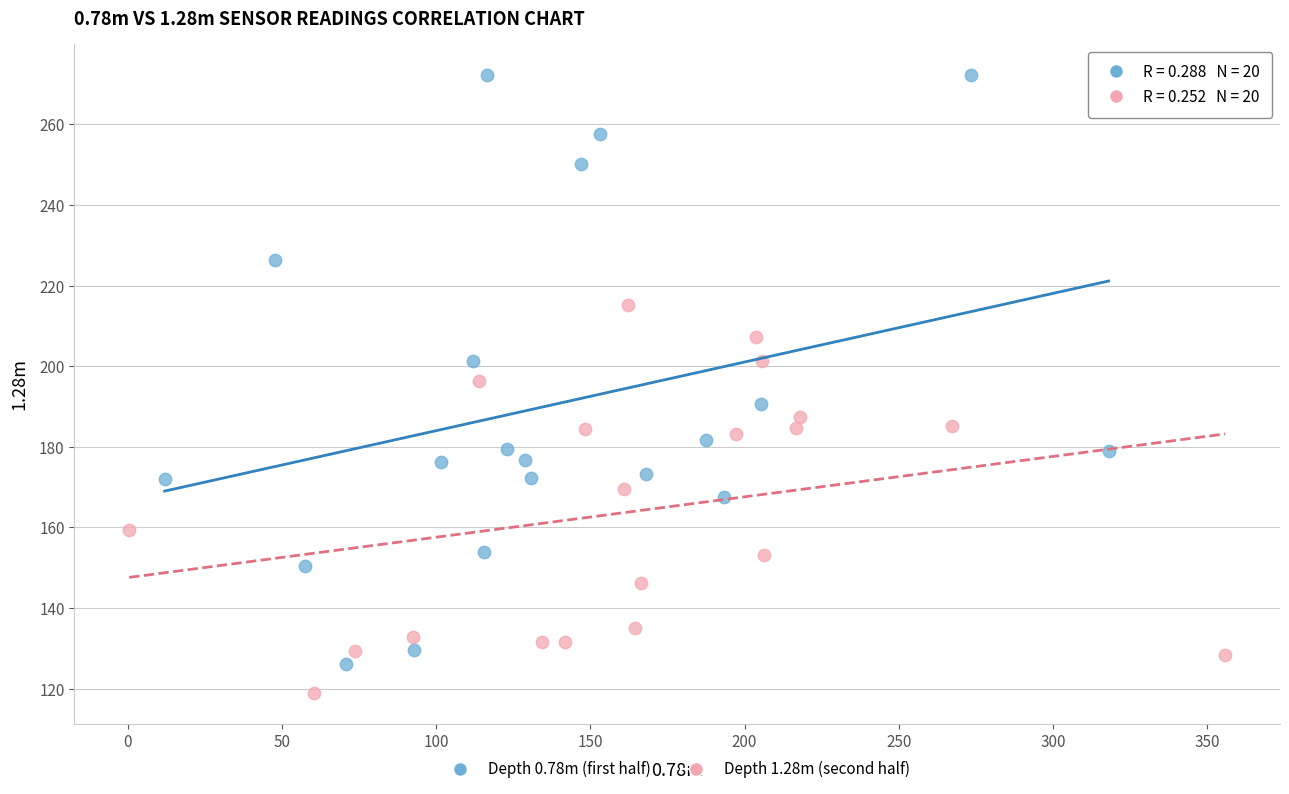

What are all the series names shown in the legend?

Depth 0.78m (first half), Depth 1.28m (second half)